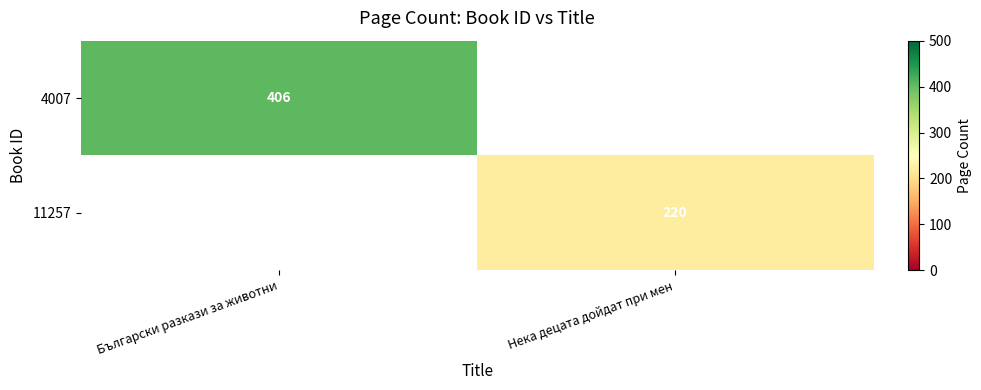

The value of 4007 at Български разкази за животни is 406. True or false?

True